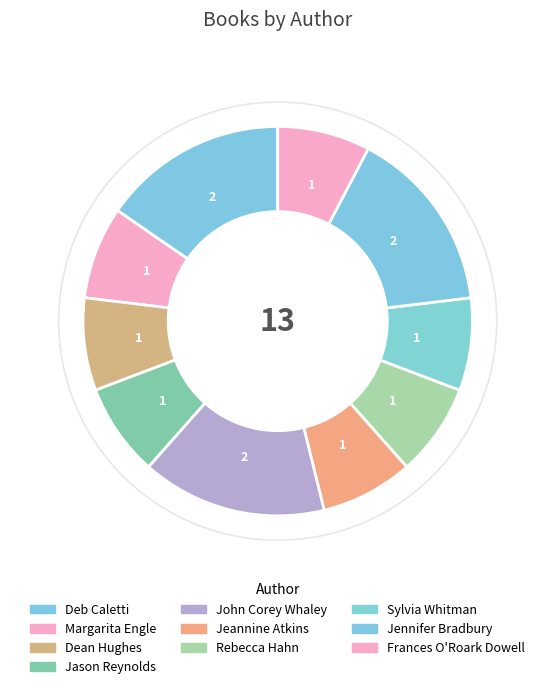

To the nearest percent, what portion does Jennifer Bradbury represent?

15%